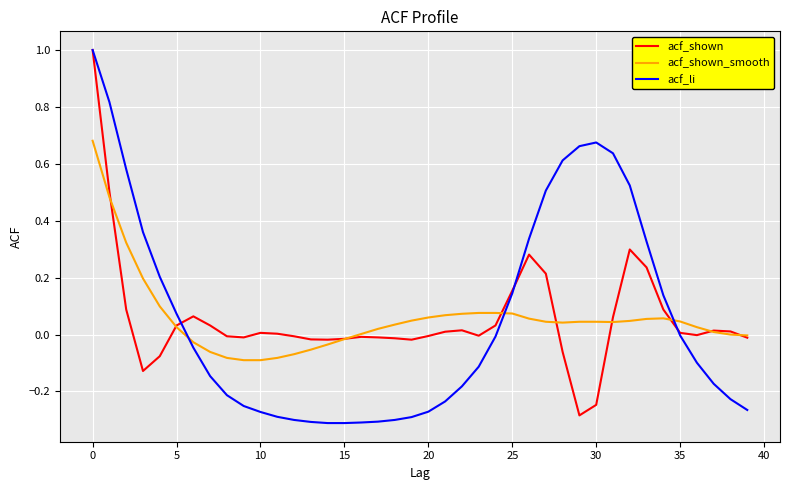

Count the number of categories in the chart.

40